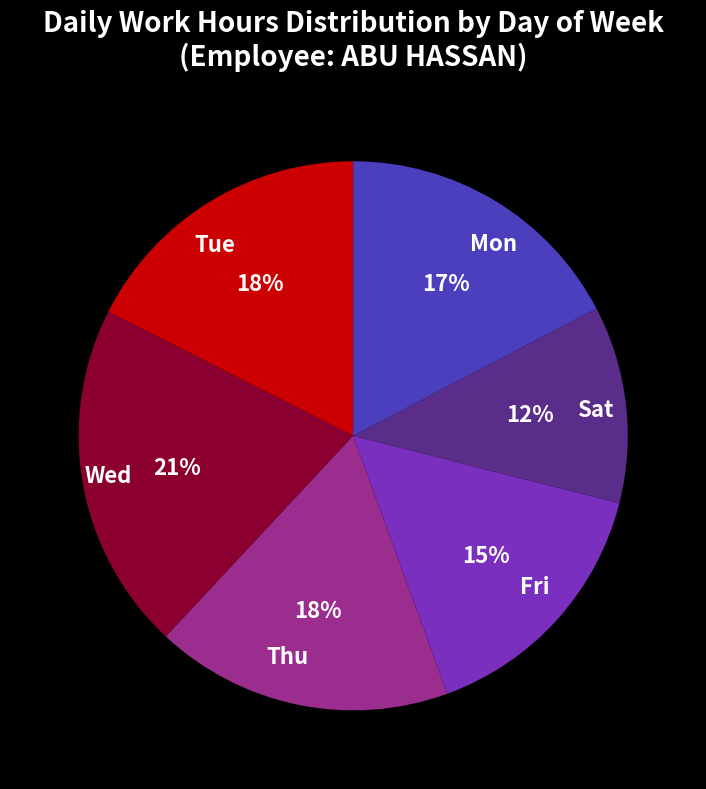

To the nearest percent, what is the average slice percentage?

17%